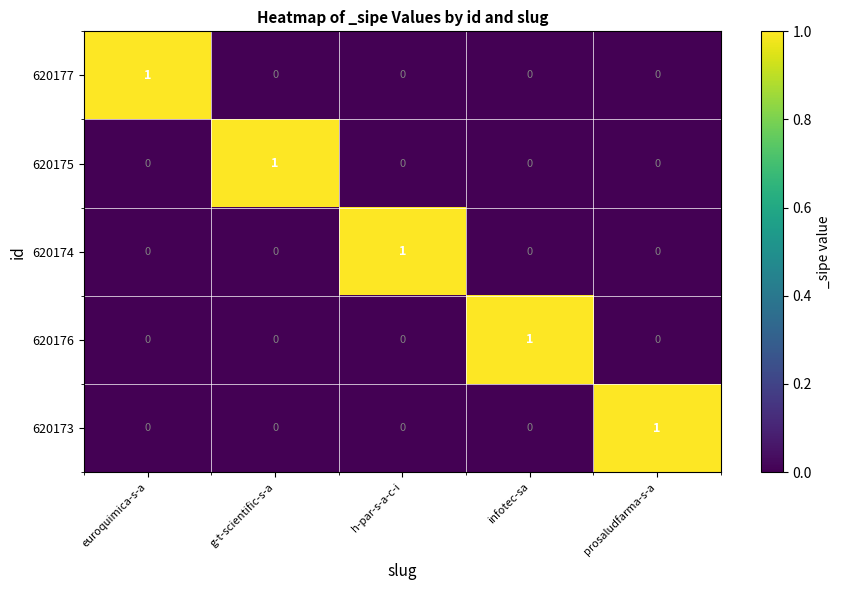

Count the 620177 values in the range 0 to 1.

5